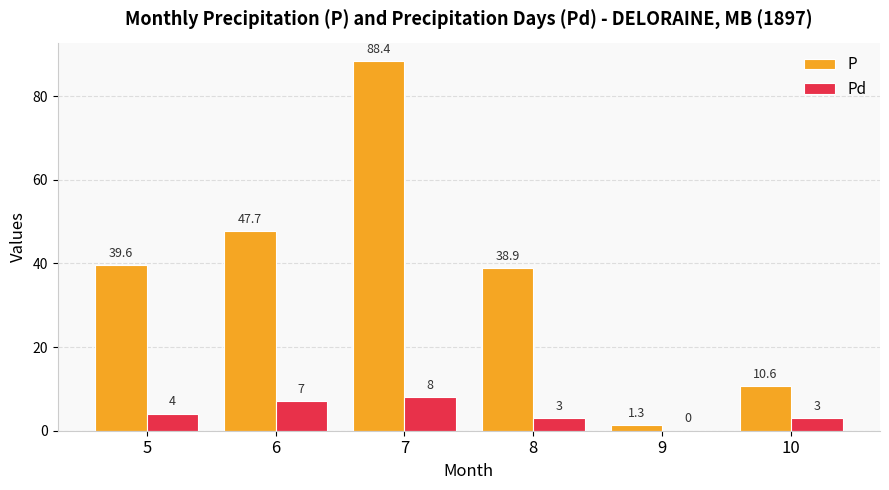

What is the approximate value of P at 10?

10.6